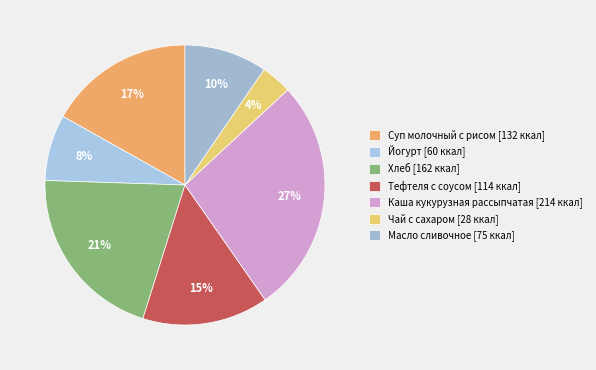

What portion of the pie excludes Тефтеля с соусом?

85.4%